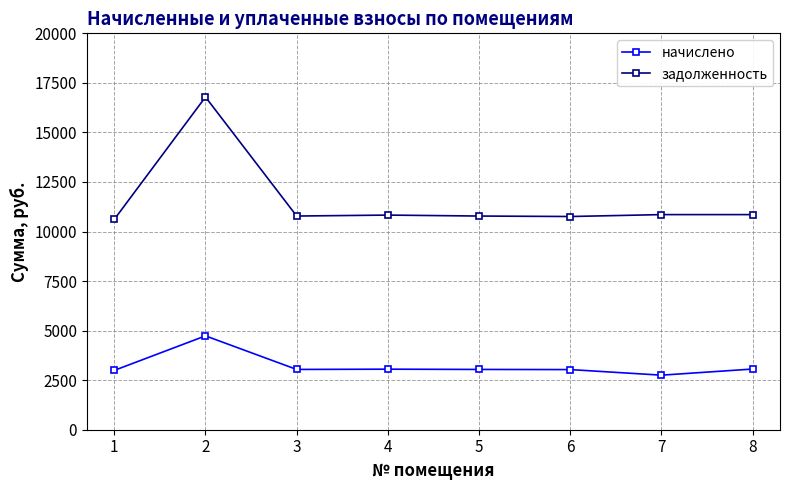

Where is the first local maximum for начислено?

2